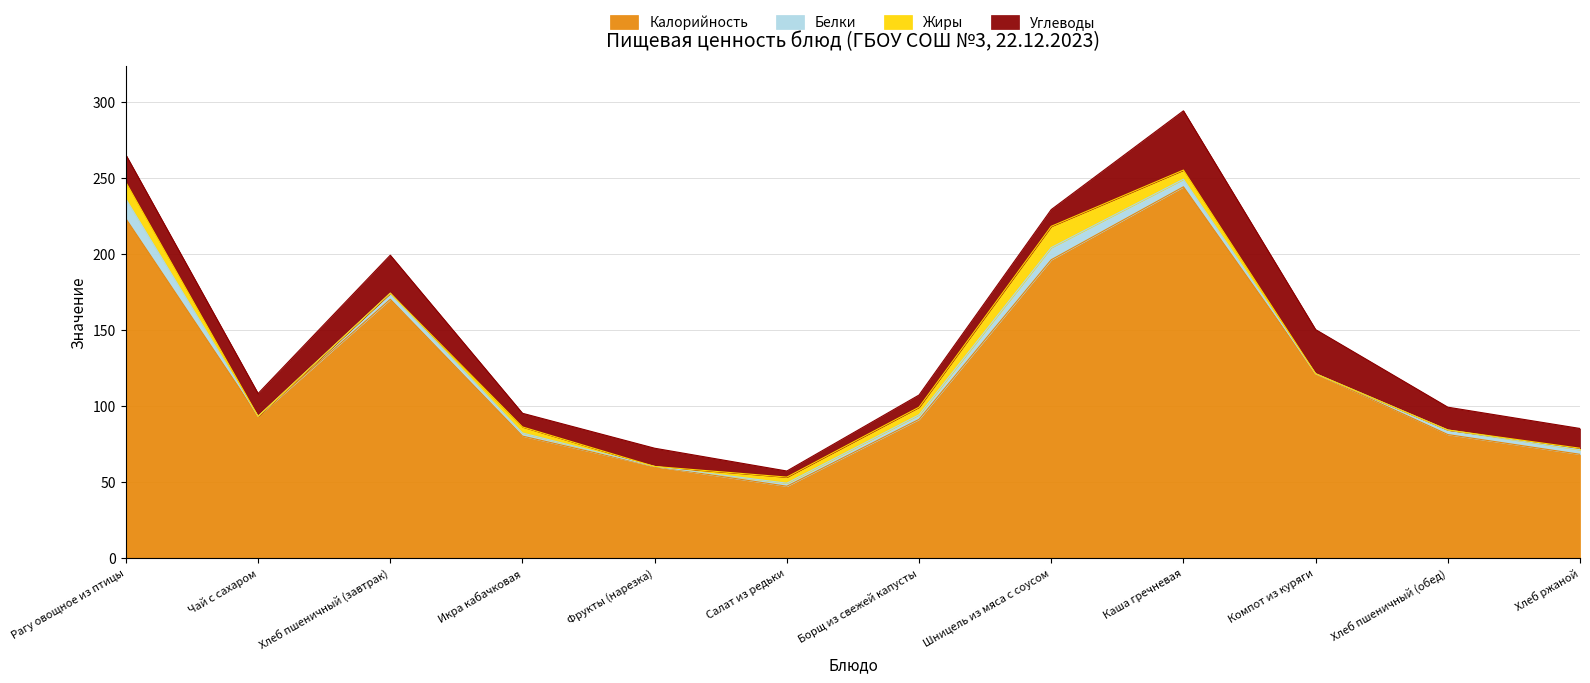

True or false: Калорийность and Белки intersect in this chart.

False